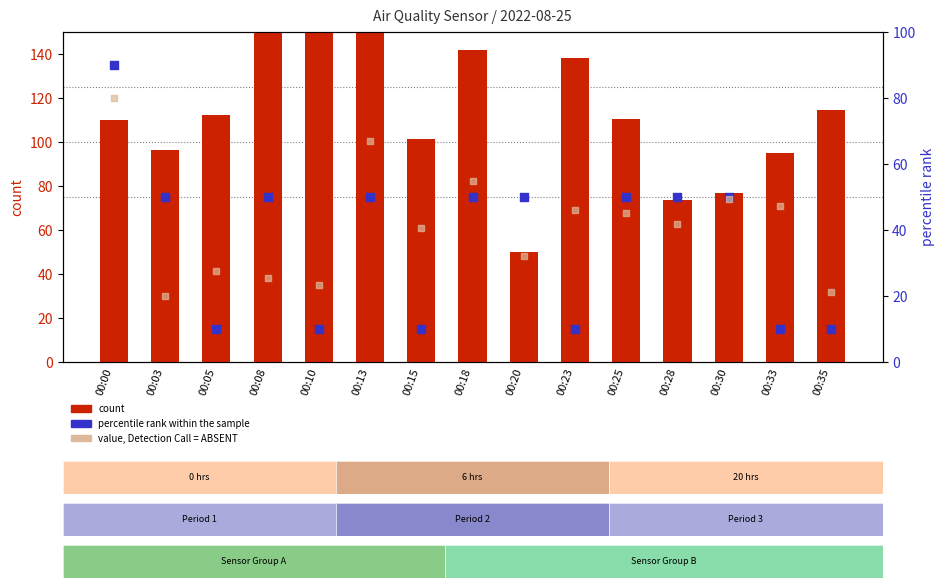

What is the total value across all series at 00:00?

279.8